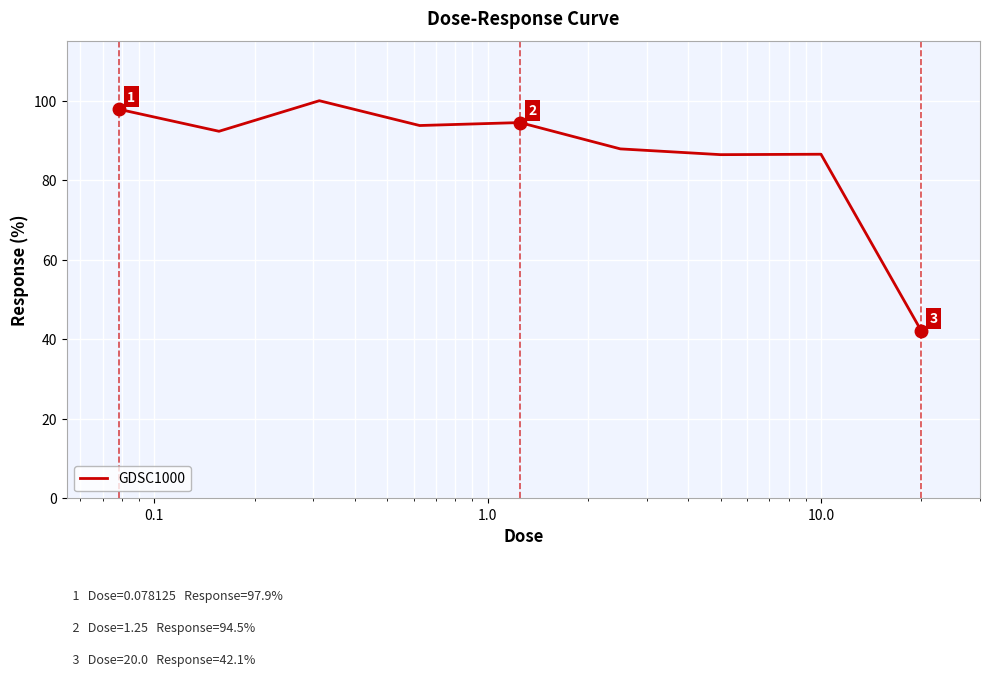

What is the difference between the maximum and minimum values?

57.9